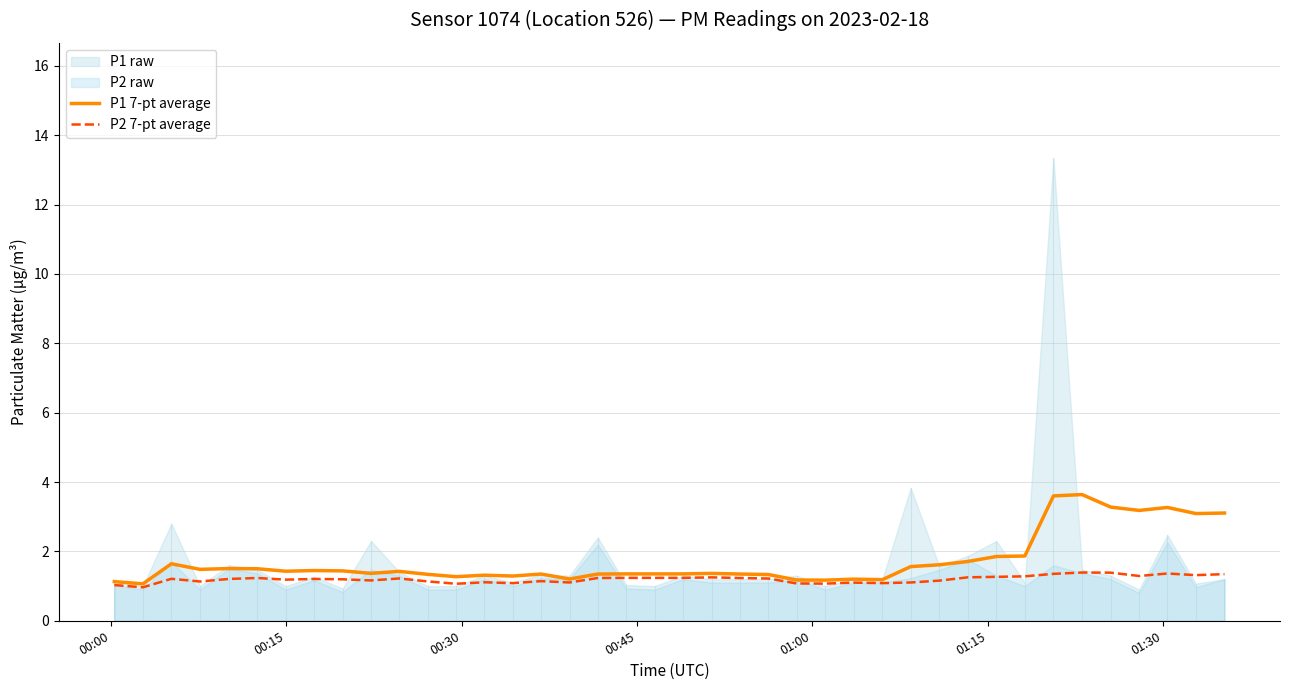

What is the highest value of the P1 7-pt average series?

3.6